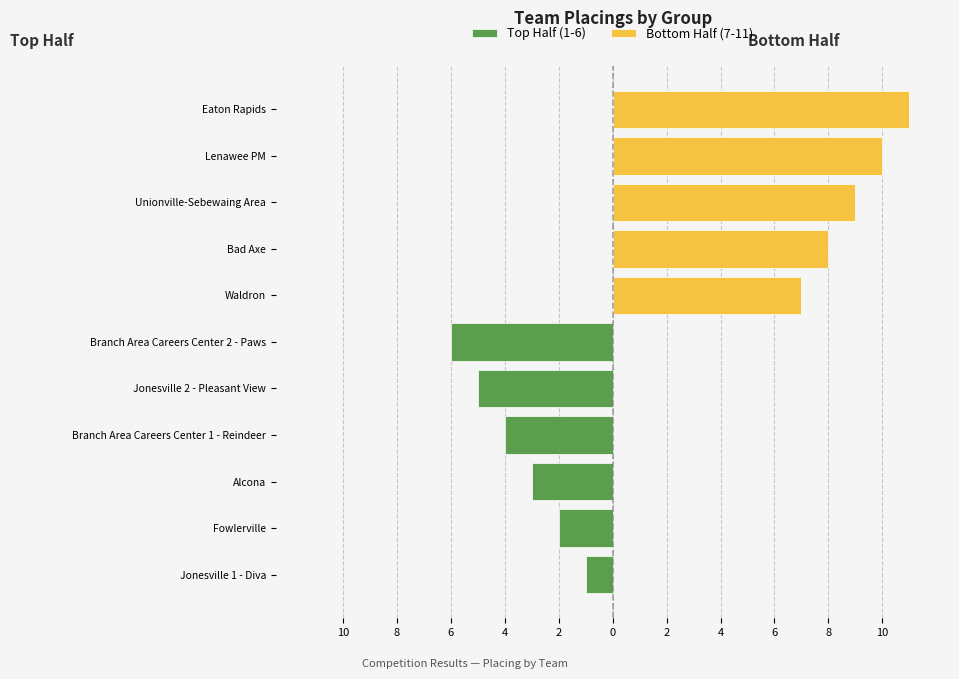

Where is the data nearest to the value 6?

Branch Area Careers Center 2 - Paws